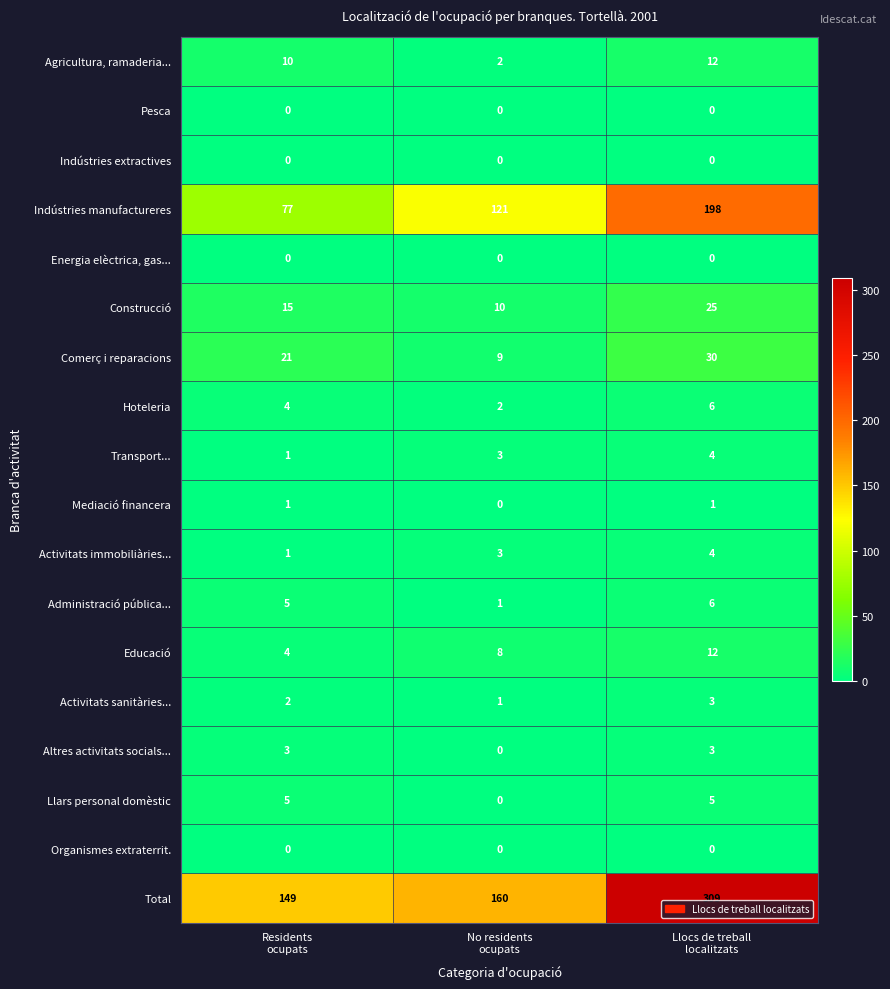

Which series has the largest range (max minus min)?

Total